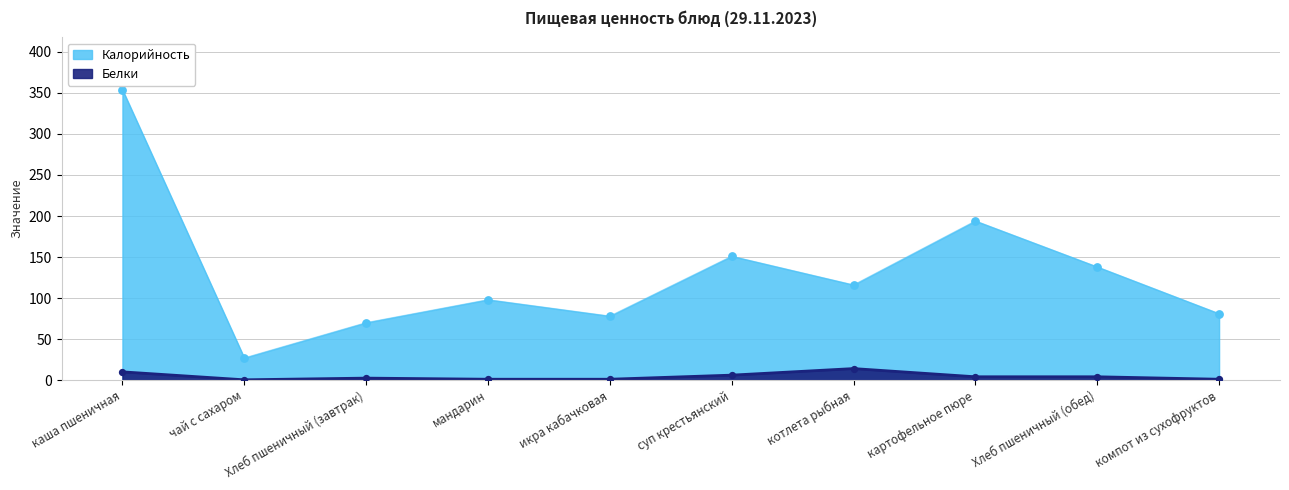

At which category is the sum across all series the highest?

каша пшеничная